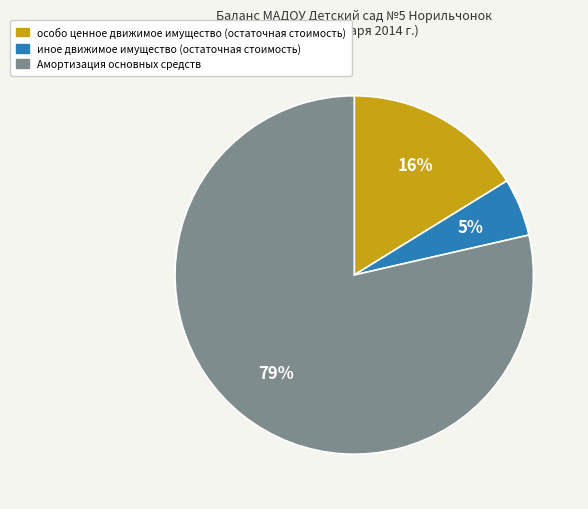

To the nearest percent, what is the average slice percentage?

33%